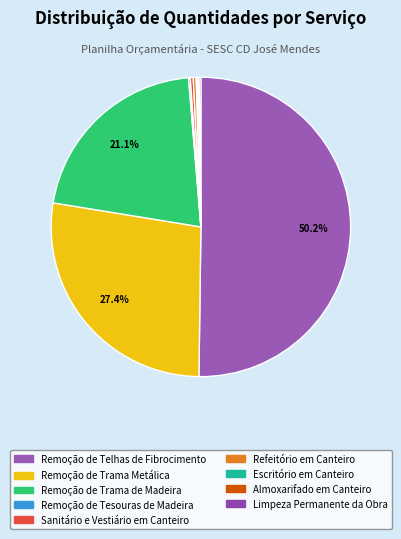

What is the ratio of the value at Escritório em Canteiro to the value at Limpeza Permanente da Obra?

0.8